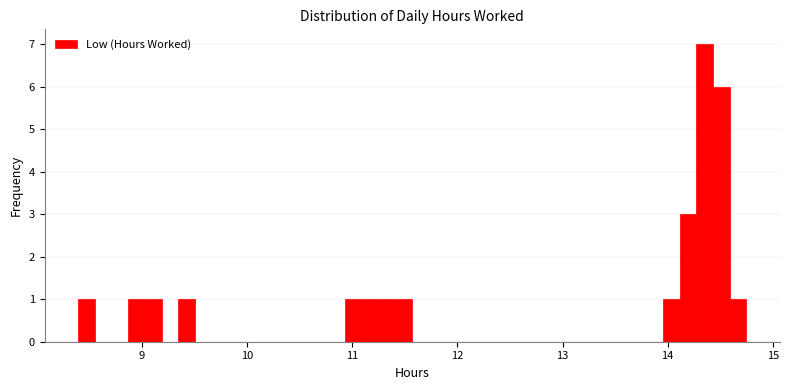

Around what value on the x-axis is the tallest bar? Give the approximate position of its centre, as read against the axis.

14.4